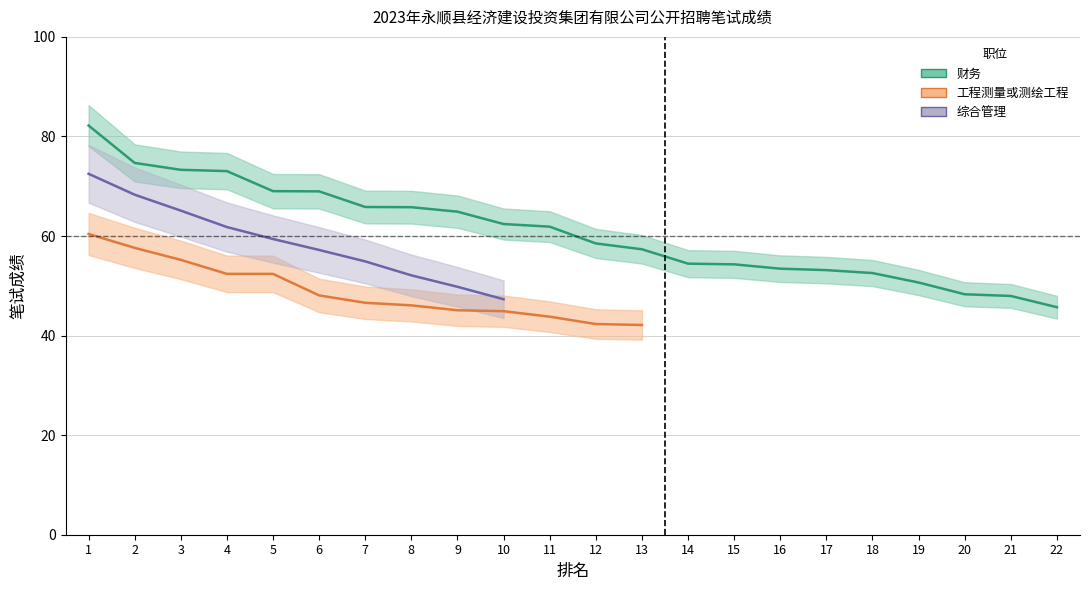

What is the greatest value displayed?

82.2